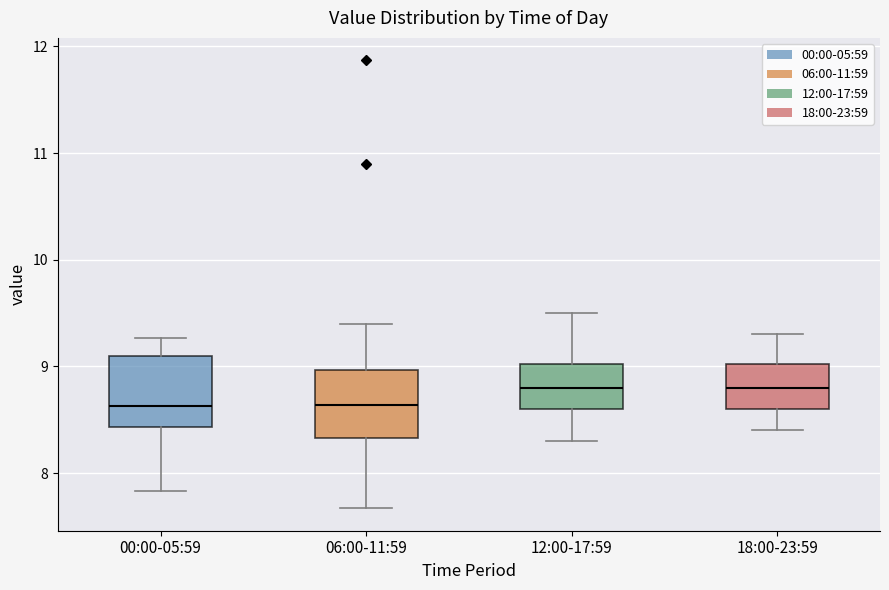

Where does the upper whisker of the box for 00:00-05:59 end on the y-axis? The values are not printed on the chart, so give them approximately, as read against the axis.

9.3